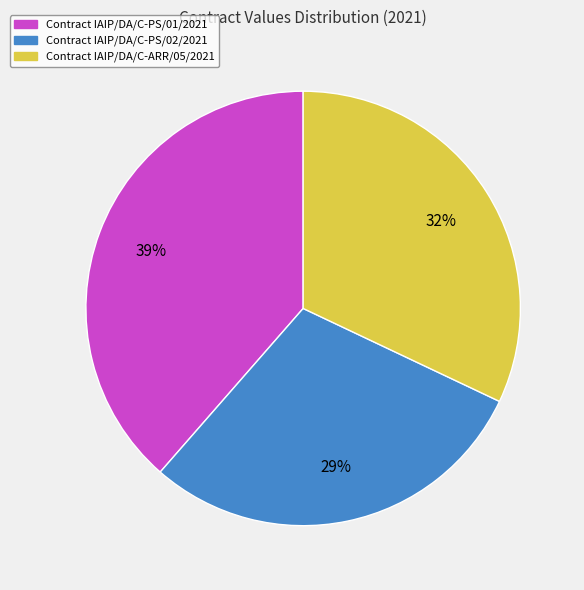

To the nearest percent, what is the average slice percentage?

33%